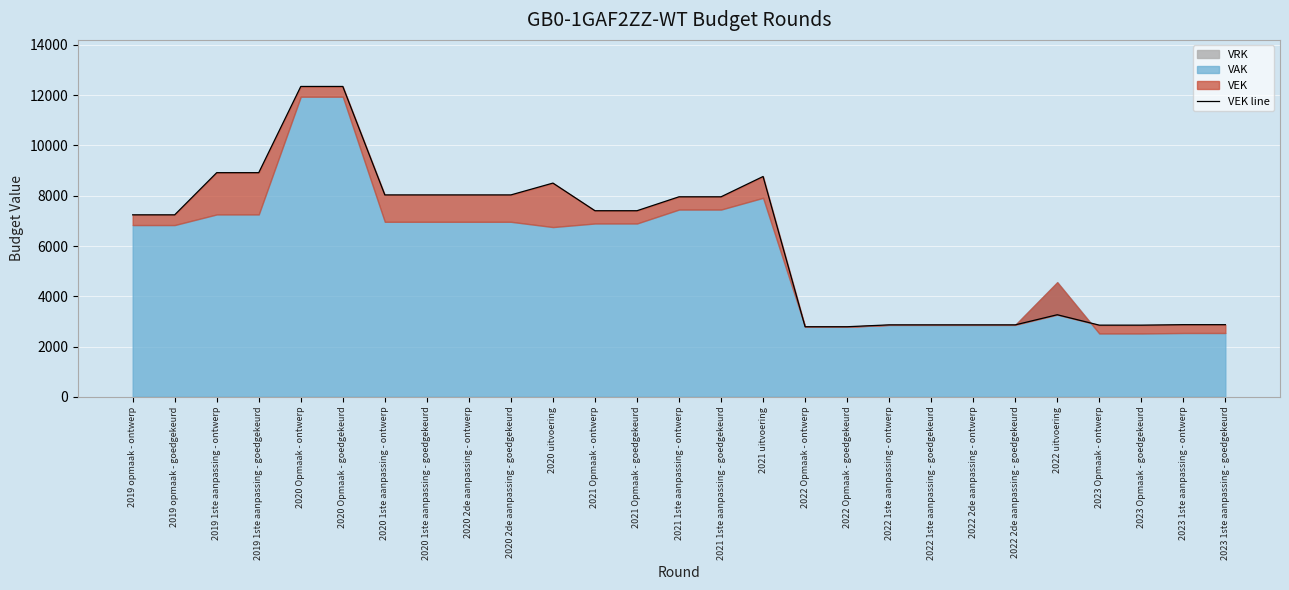

Between 2021 uitvoering and 2019 opmaak - goedgekeurd, which is larger?

2021 uitvoering